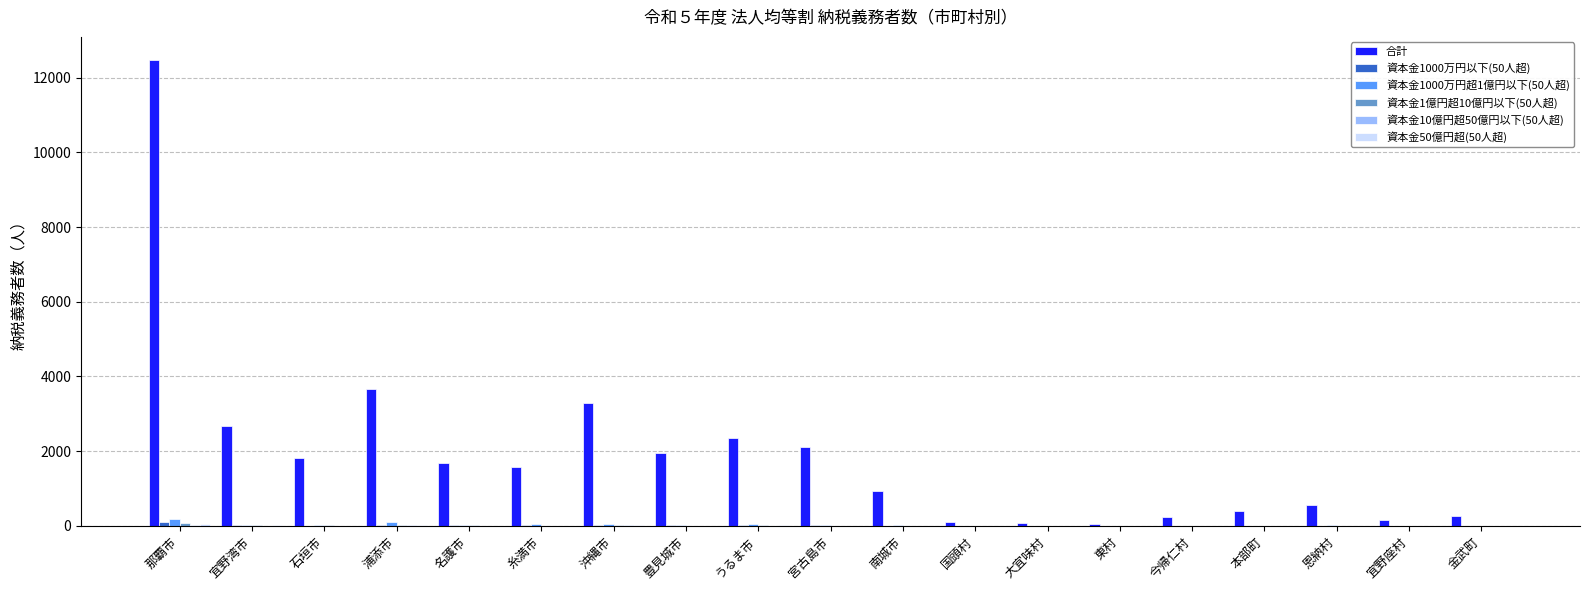

True or false: 合計 has a value of 113 at 国頭村.

True